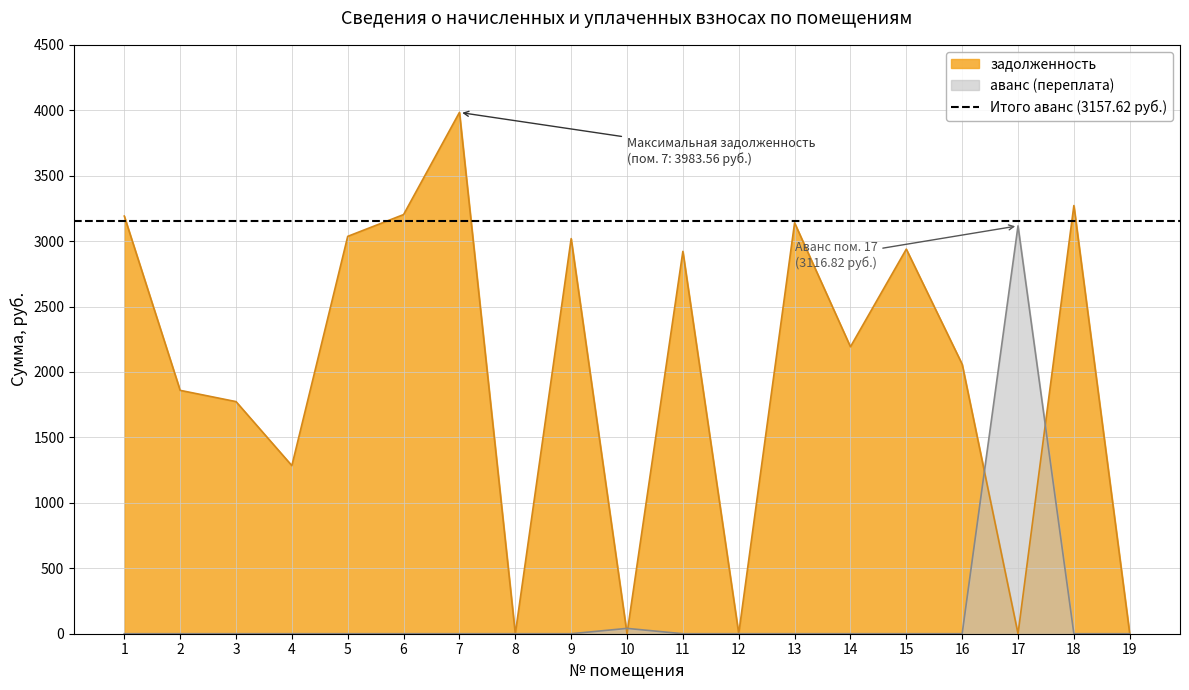

How many interior local peaks does the аванс (нач.) series have?

2